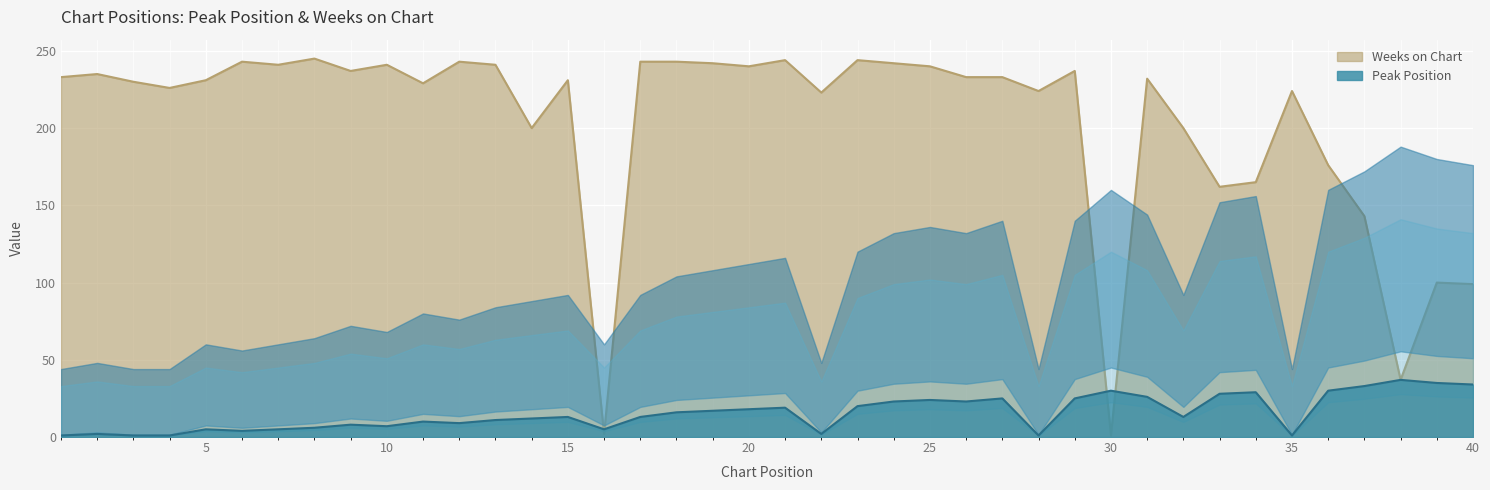

List the series in order of their peak value, highest first.

Weeks on Chart, Peak Position